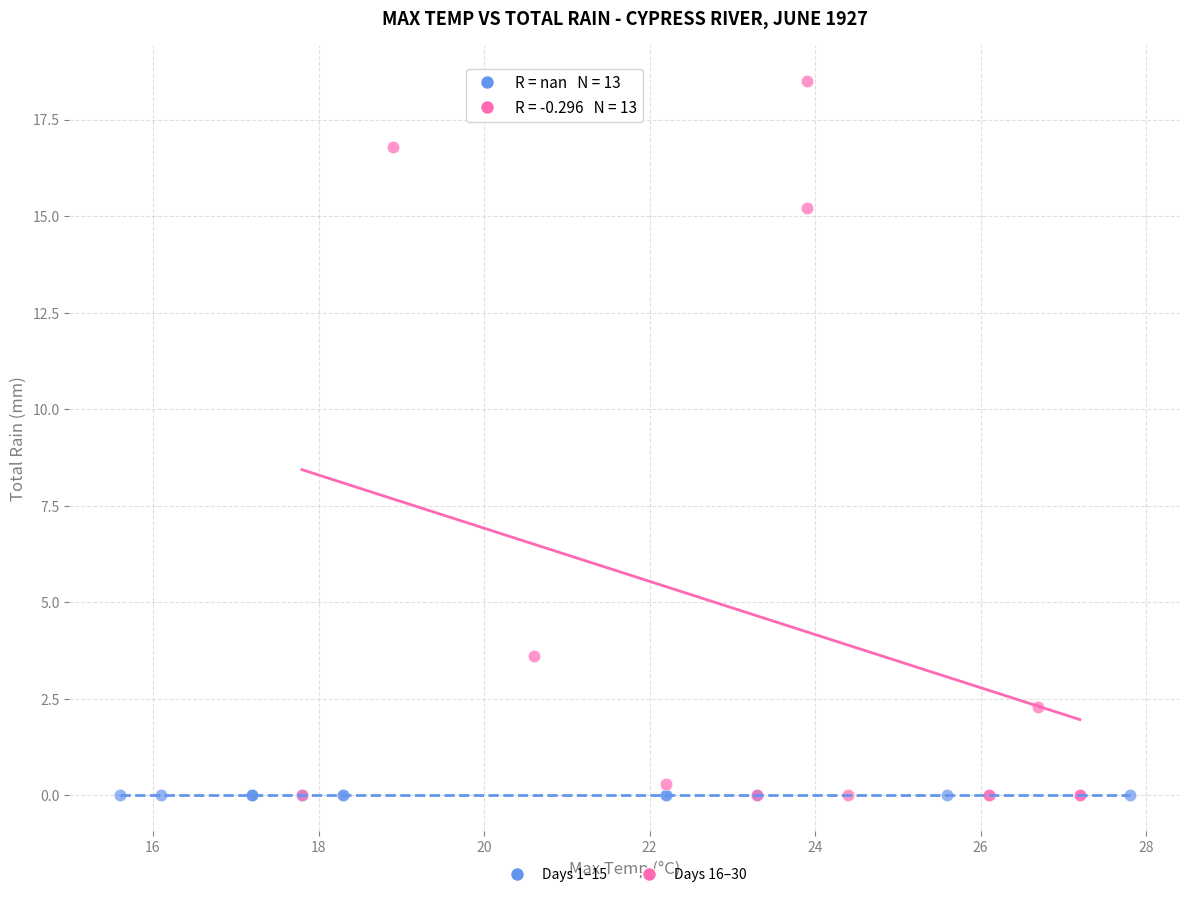

Which series reaches the maximum Y coordinate?

Days 16–30